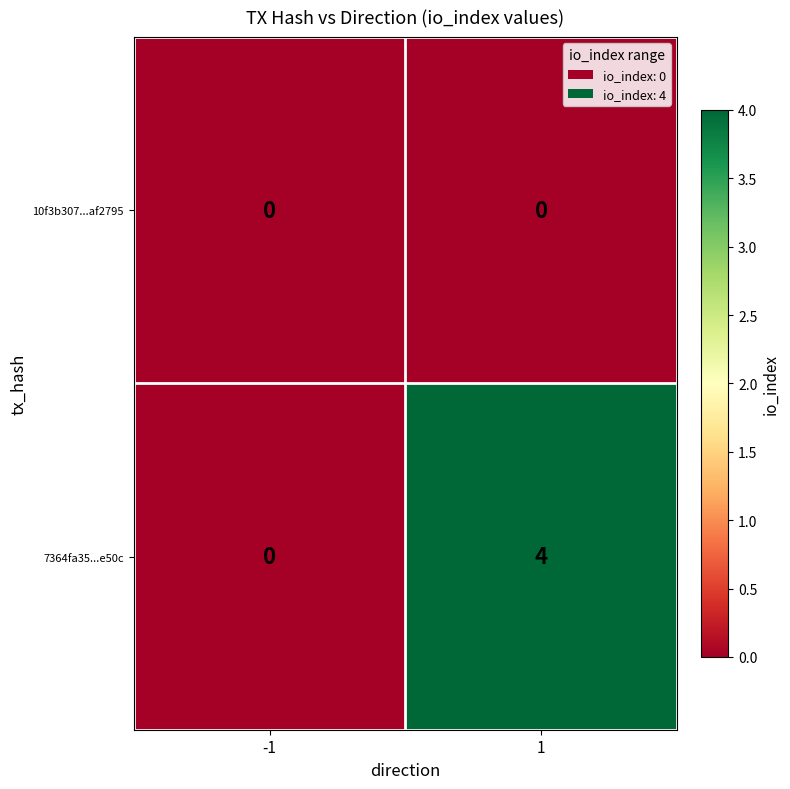

Reading left to right, what are all the values shown in this chart?

10f3b307...af2795: 0	0
7364fa35...e50c: 0	4